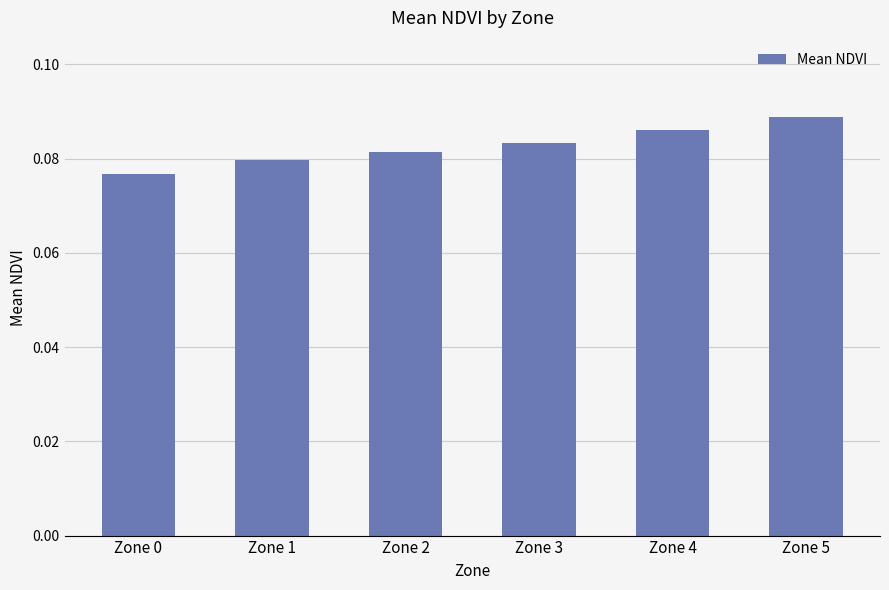

What is the sum of the values at Zone 5 and Zone 2?

0.2